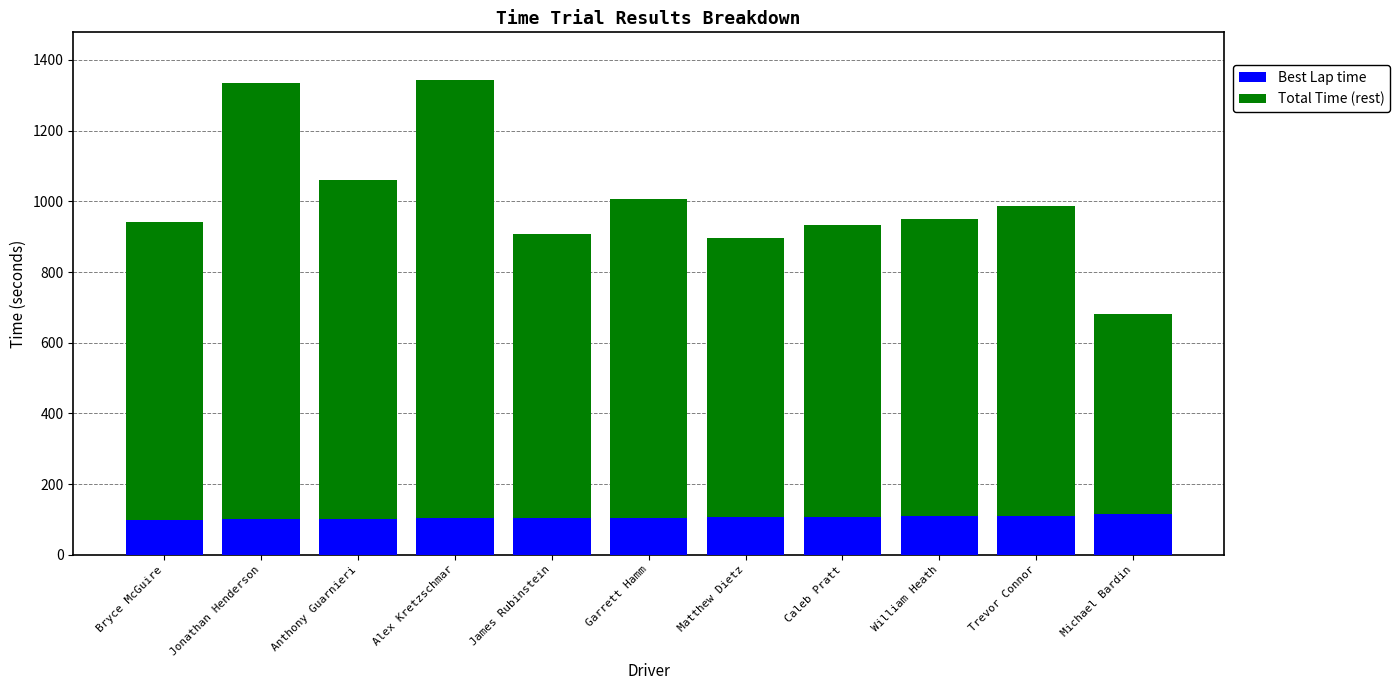

How many distinct data groups are displayed?

2